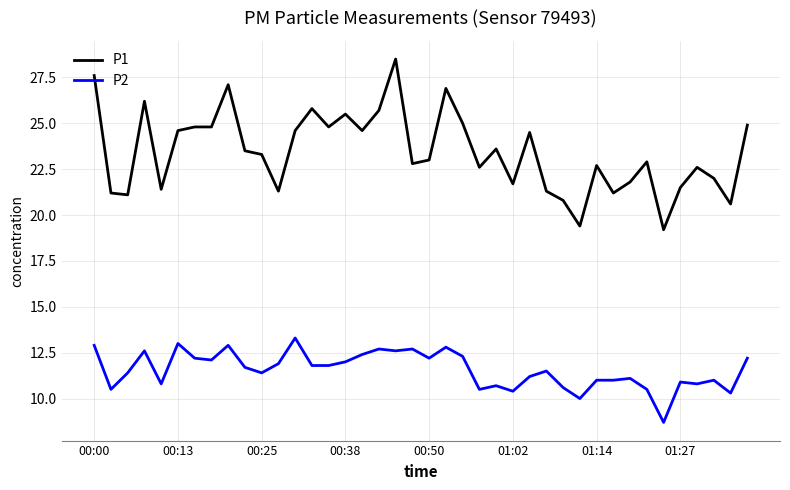

Which series has the largest range (max minus min)?

P1